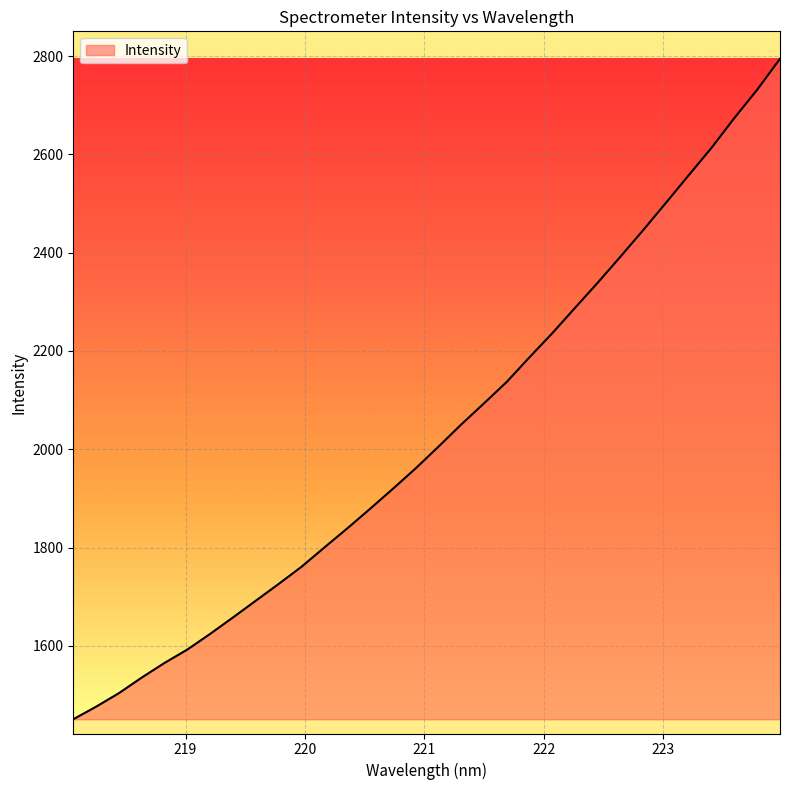

What is the difference between the maximum and minimum values?

1343.8